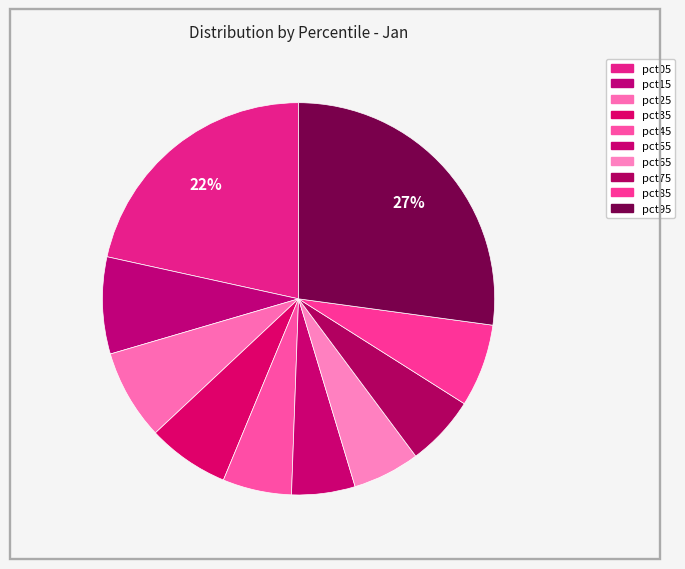

How many slices are in this pie chart?

10